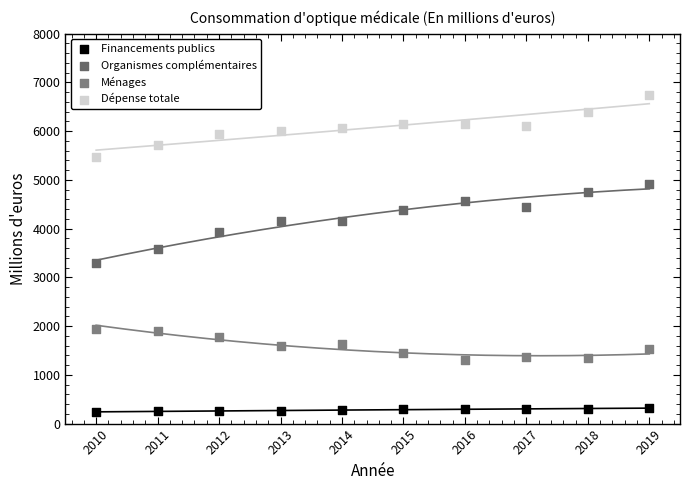

Across all series, what Y value is closest to 3497?

3577.5